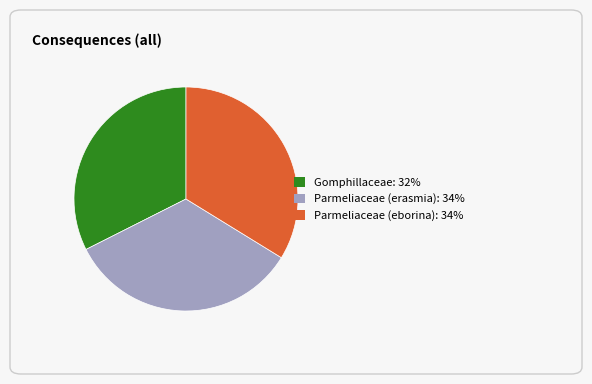

Does any single category account for the majority?

No